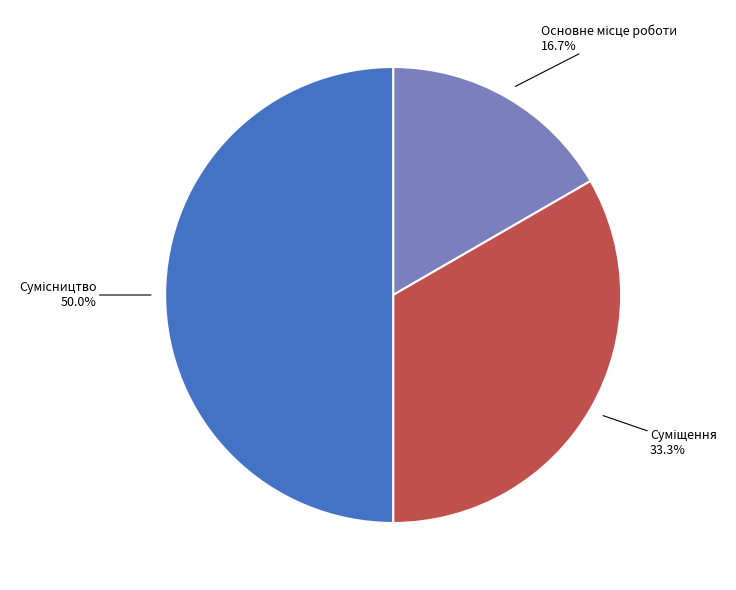

What percentage is the Основне місце роботи slice, to the nearest percent?

17%